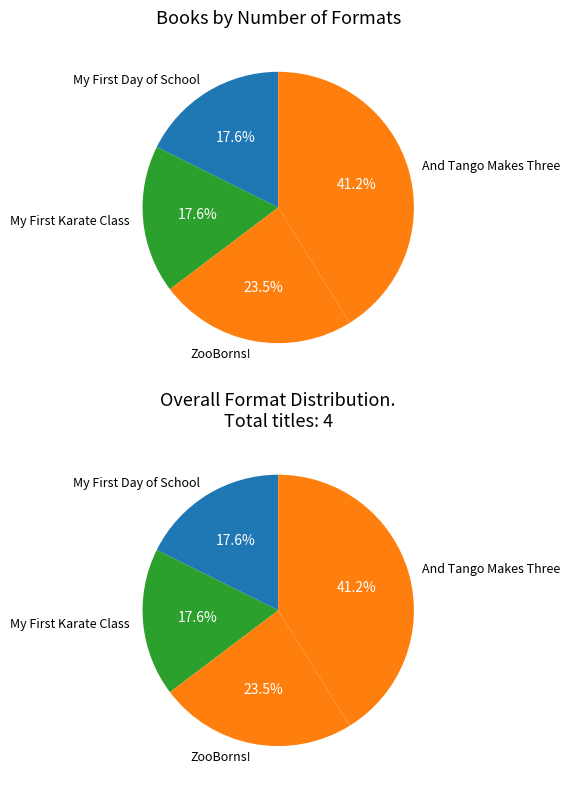

How many slices are in this pie chart?

4